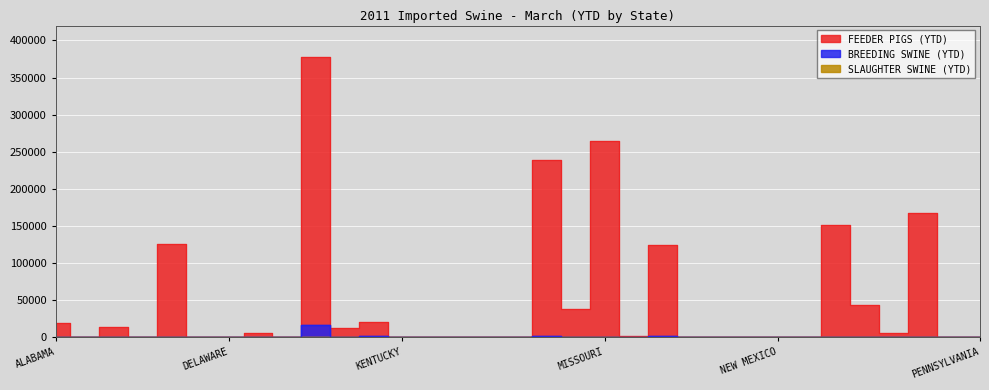

In SLAUGHTER SWINE (YTD), how many points are higher than both neighbors (excluding endpoints)?

1